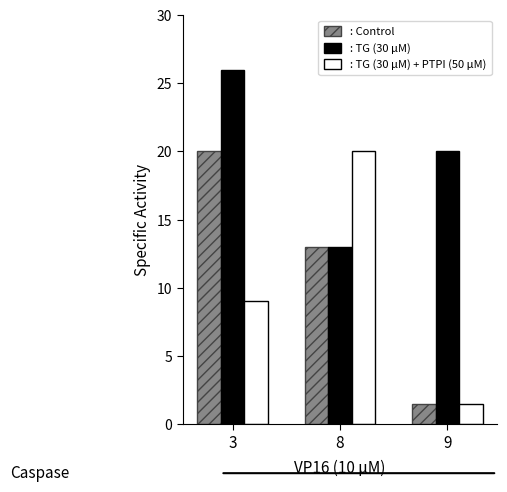

What is the total value across all series at 3?

55.0